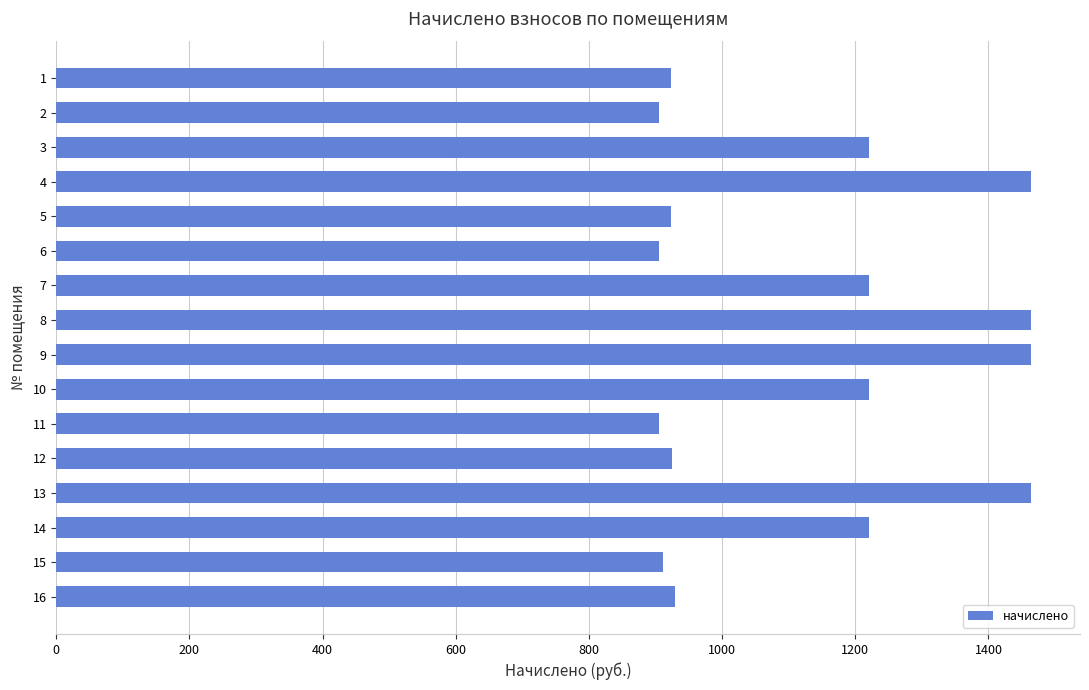

What is the value of the 11th bar from the top?

905.9